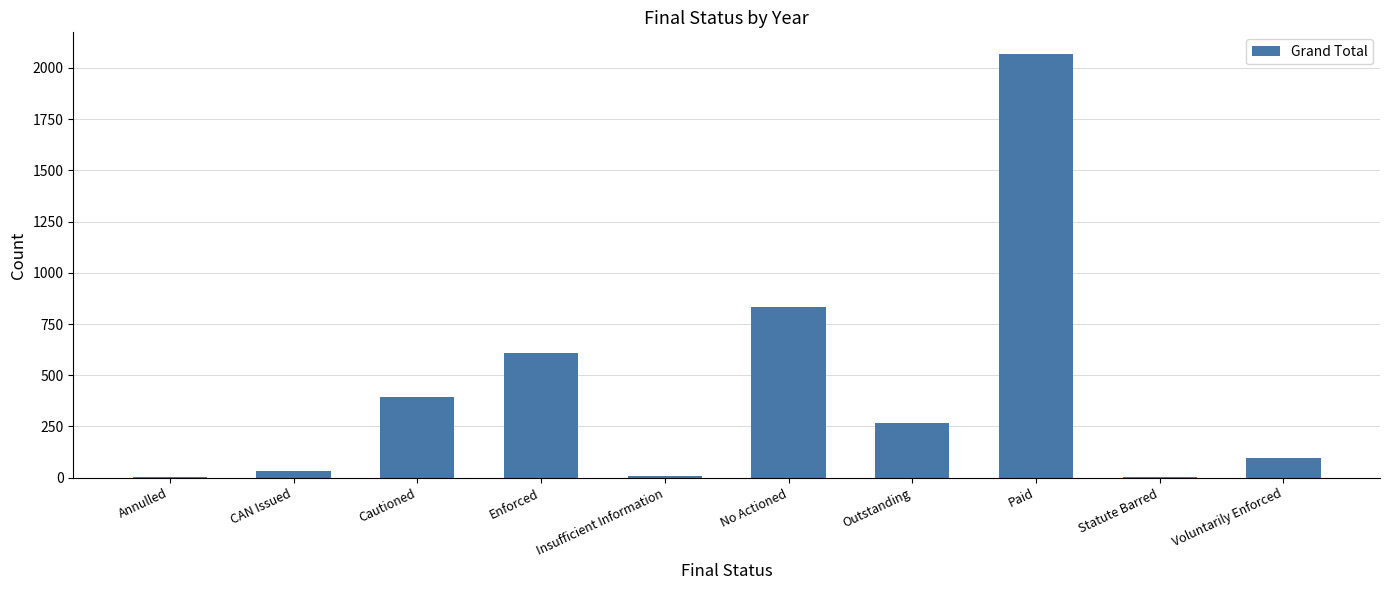

At which label is the value closest to 1036?

No Actioned